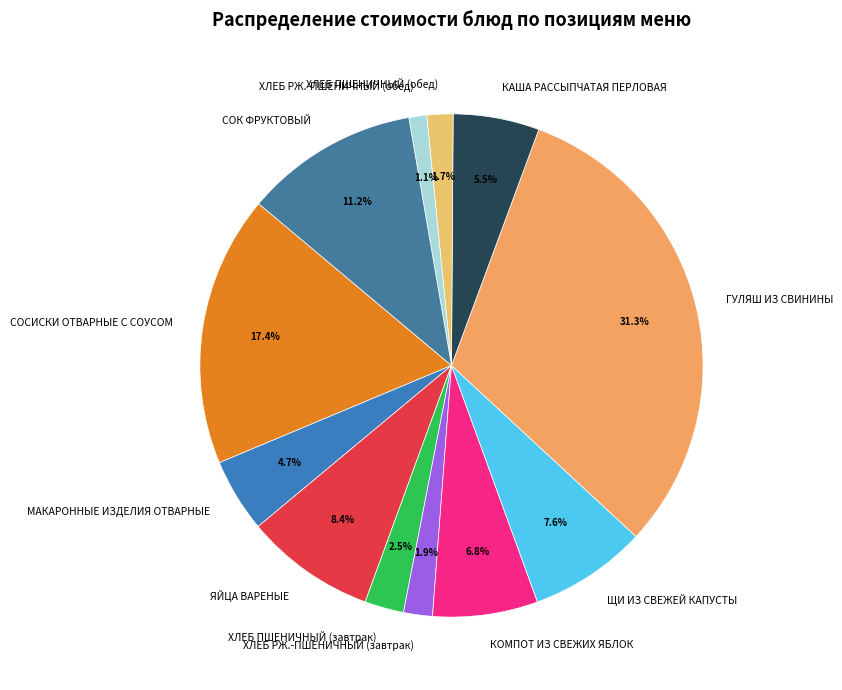

Which has a higher value, ГУЛЯШ ИЗ СВИНИНЫ or КАША РАССЫПЧАТАЯ ПЕРЛОВАЯ?

ГУЛЯШ ИЗ СВИНИНЫ